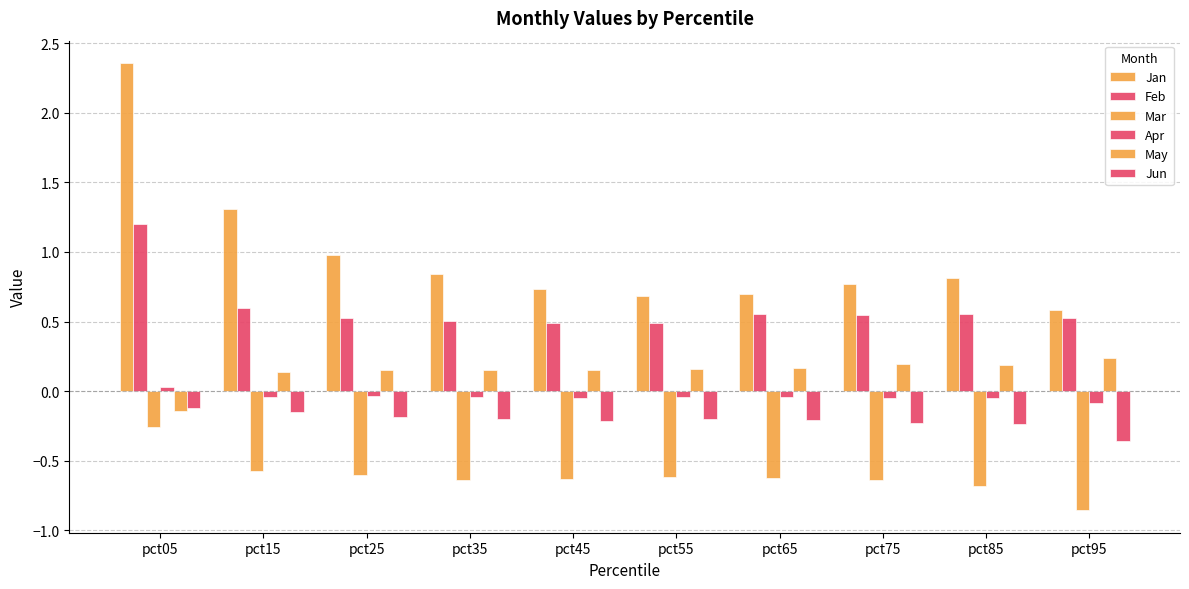

Rank the categories by Jan value from lowest to highest.

pct95, pct55, pct65, pct45, pct75, pct85, pct35, pct25, pct15, pct05